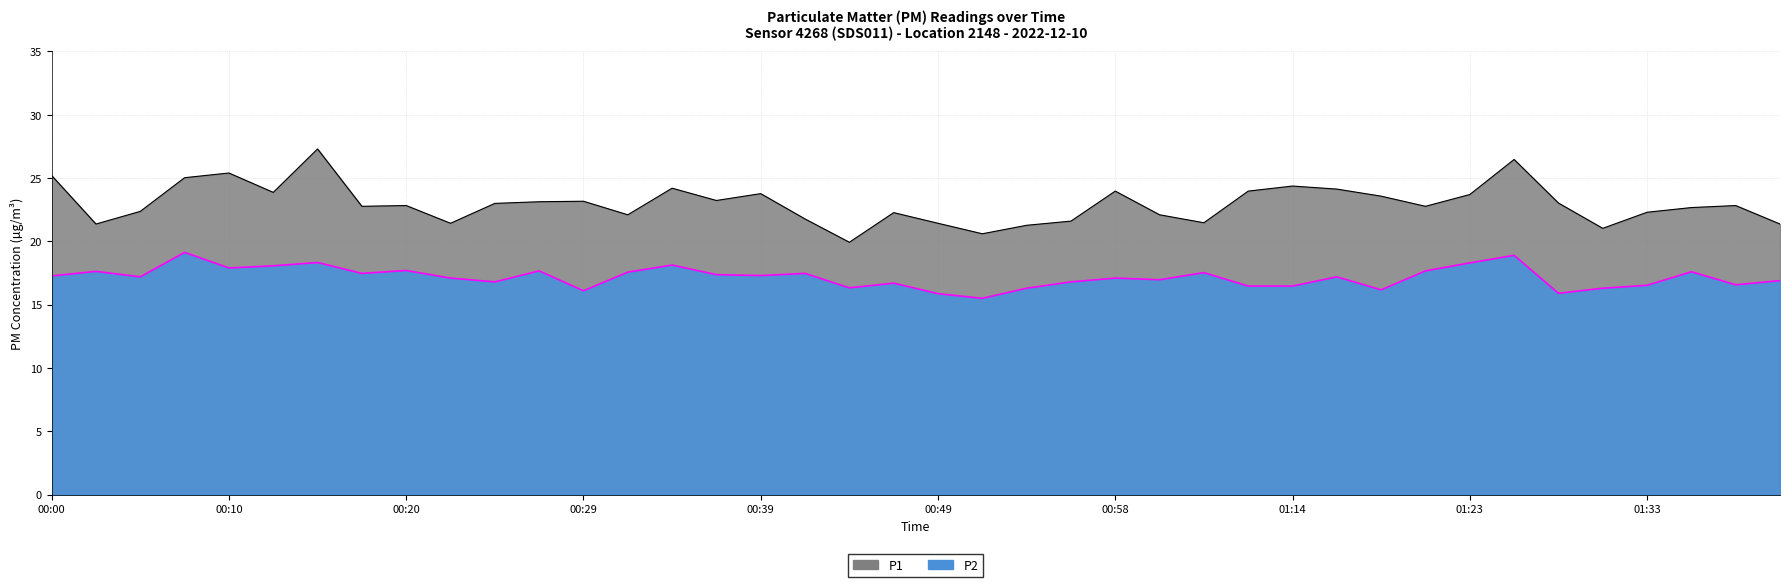

What is the label of the 37th point from the right?

00:08